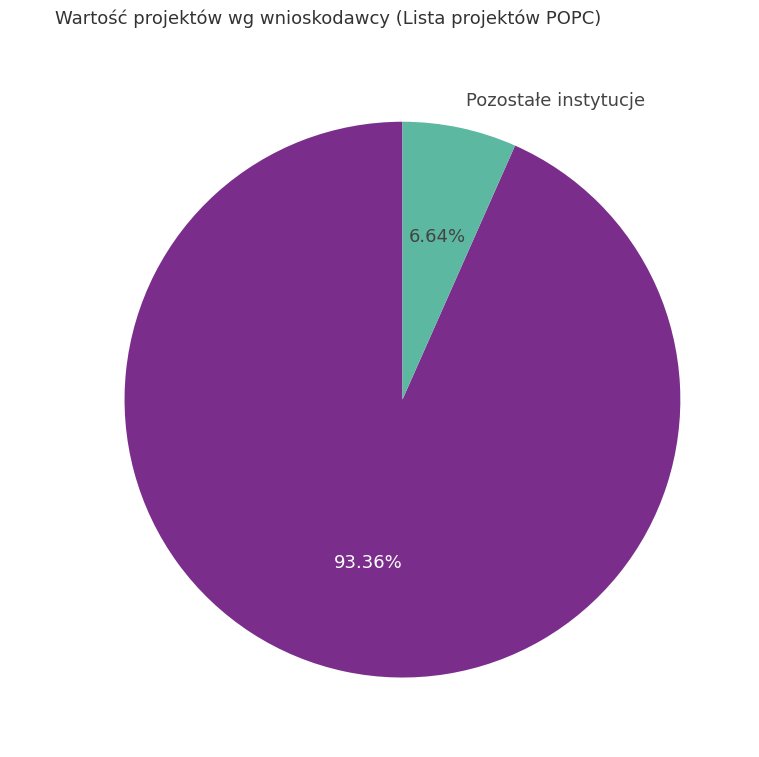

Is it true that Narodowe Centrum Badań i Rozwoju is 79% of the pie?

False